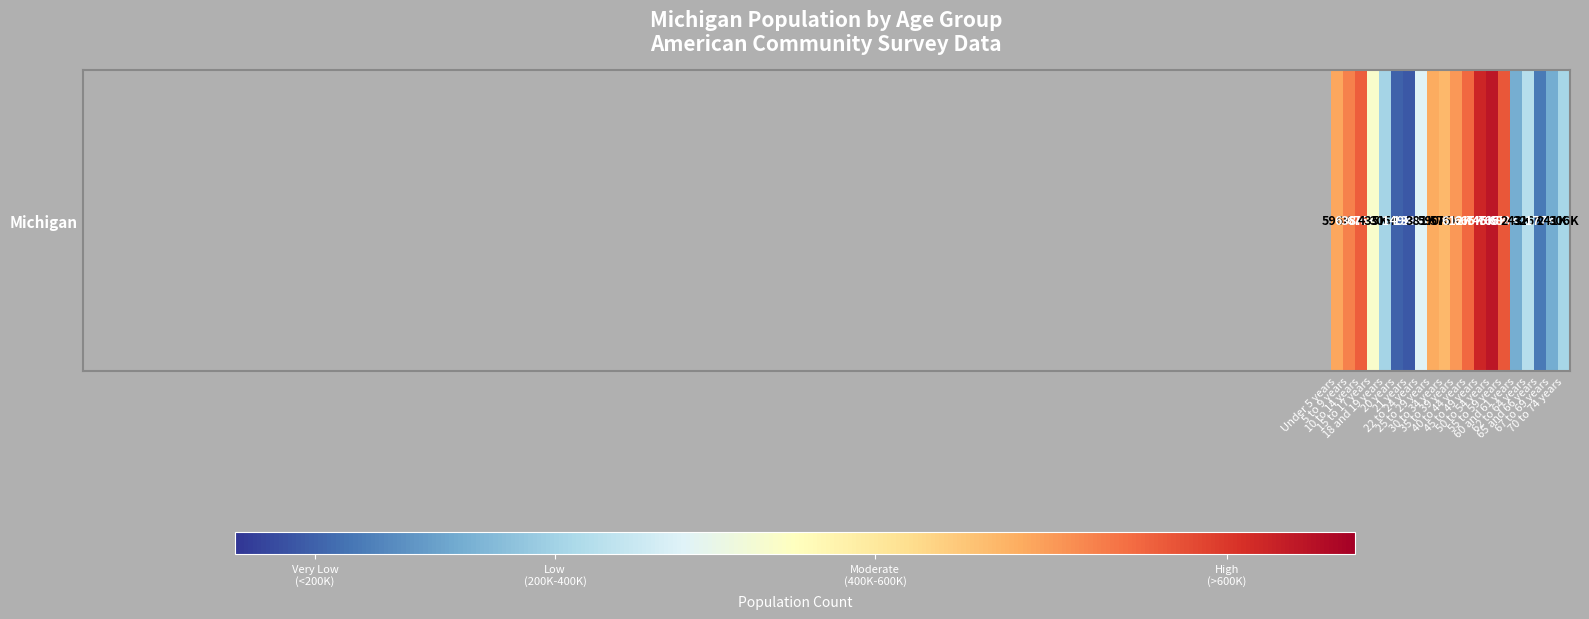

The value at 21 years is 138484. True or false?

True